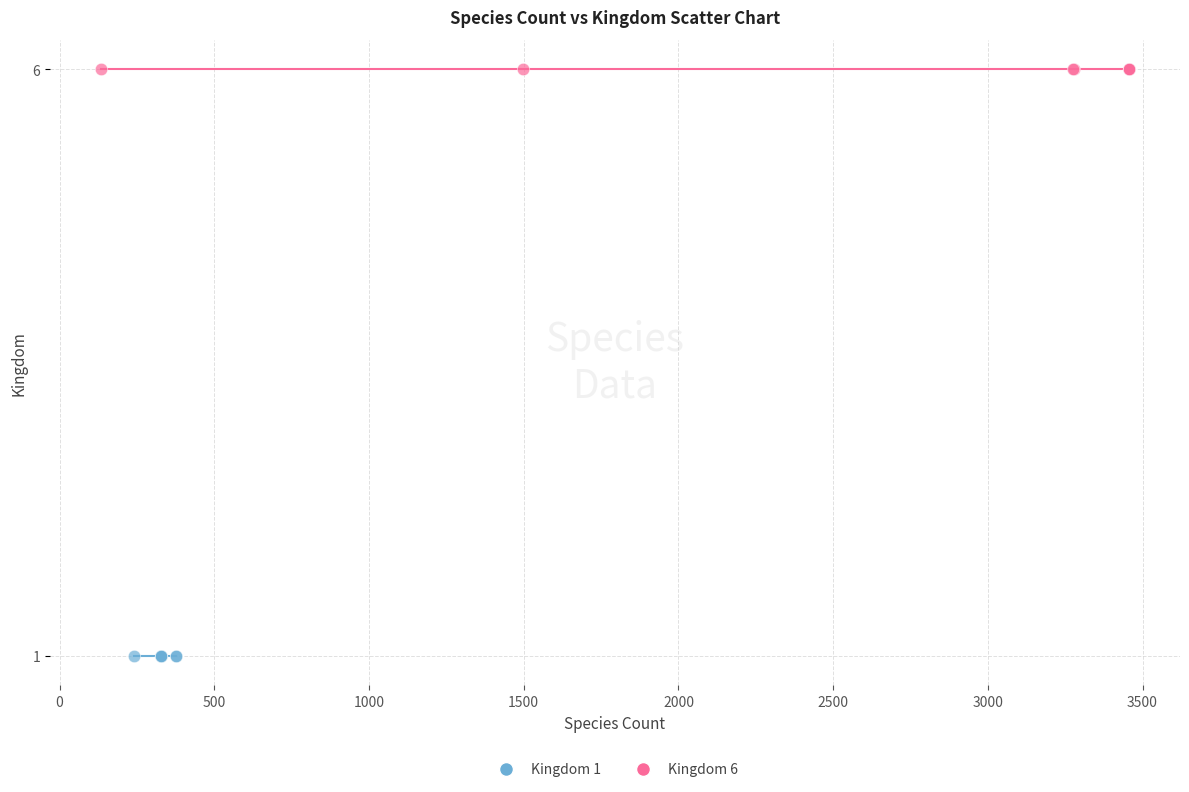

Which series reaches the minimum Y coordinate?

Kingdom 1